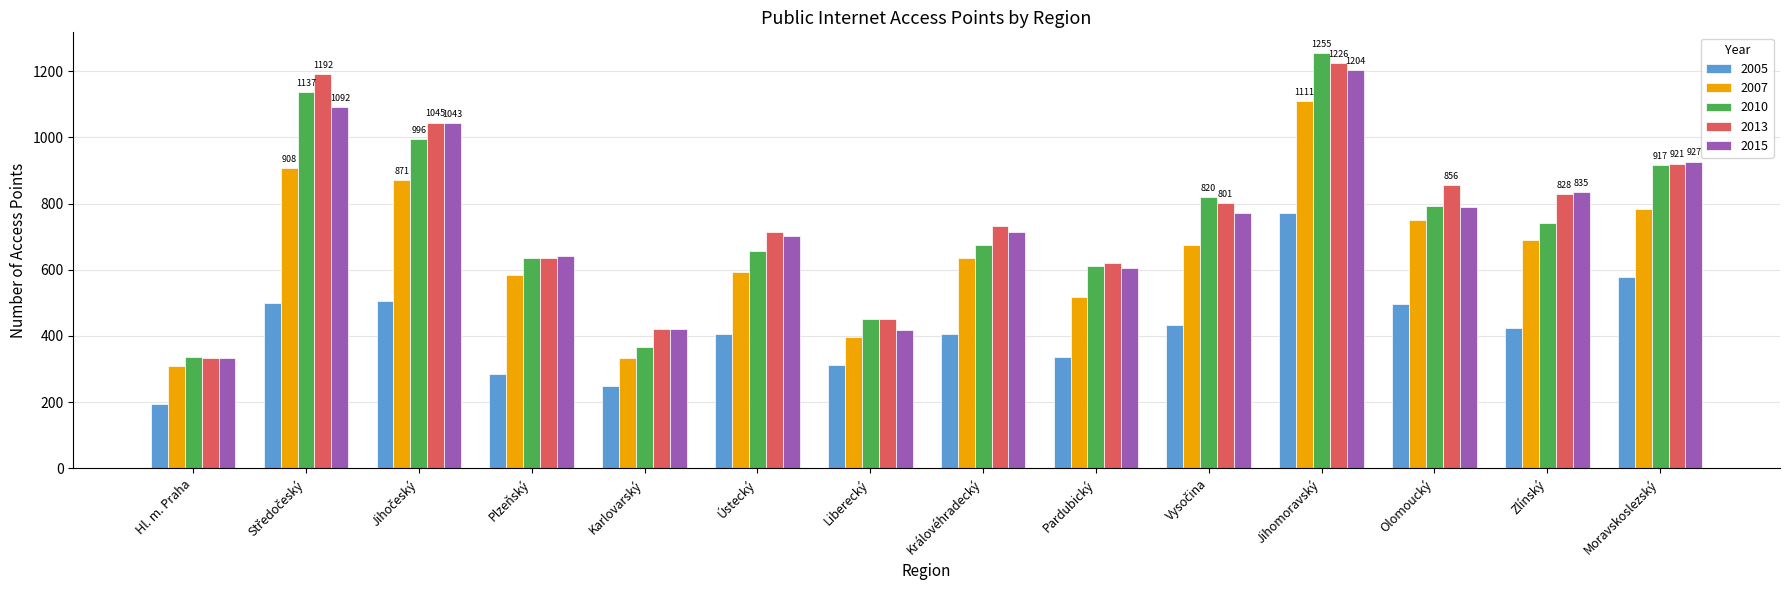

What is the difference between the highest and lowest values at Pardubický?

284